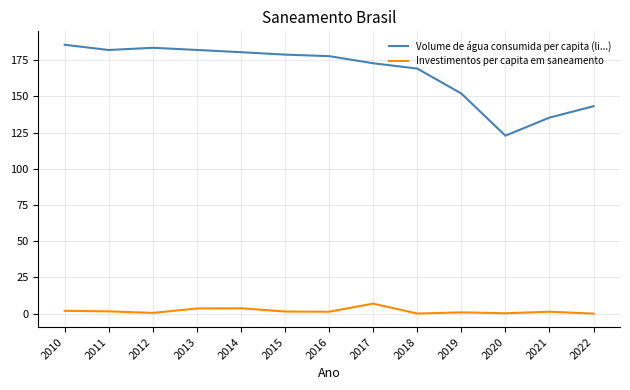

At 2015, list the series in order from smallest to largest.

Investimentos per capita em saneamento, Volume de água consumida per capita (li...)